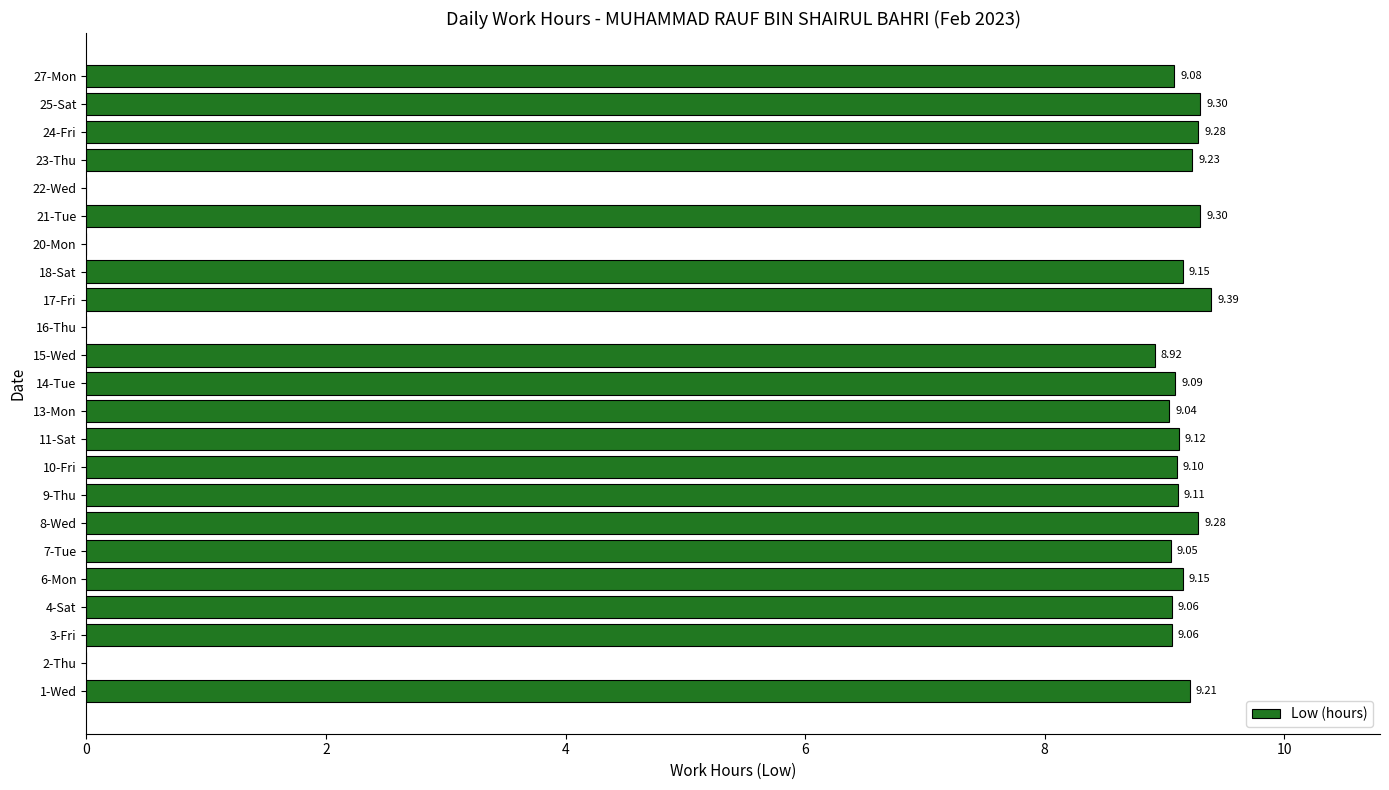

What is the ratio of the value at 1-Wed to the value at 23-Thu?

1.0